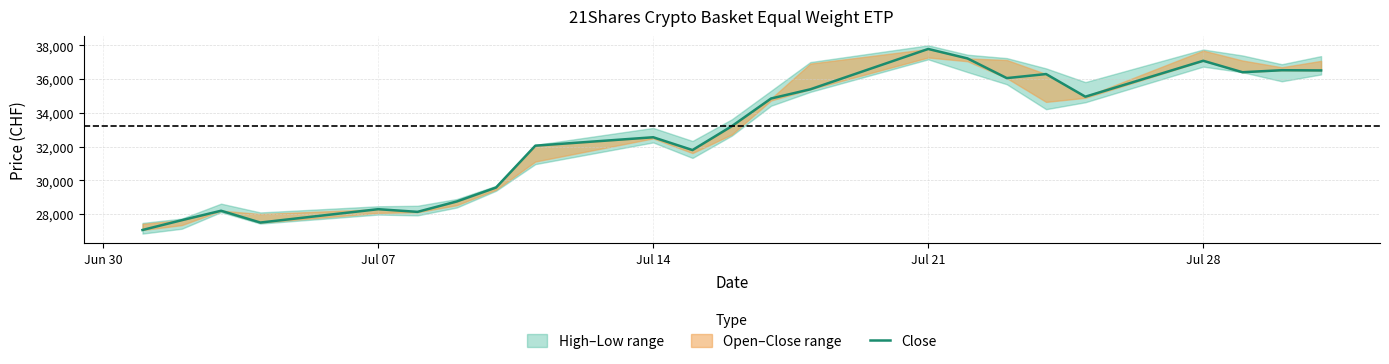

How many lines are shown in the chart?

1